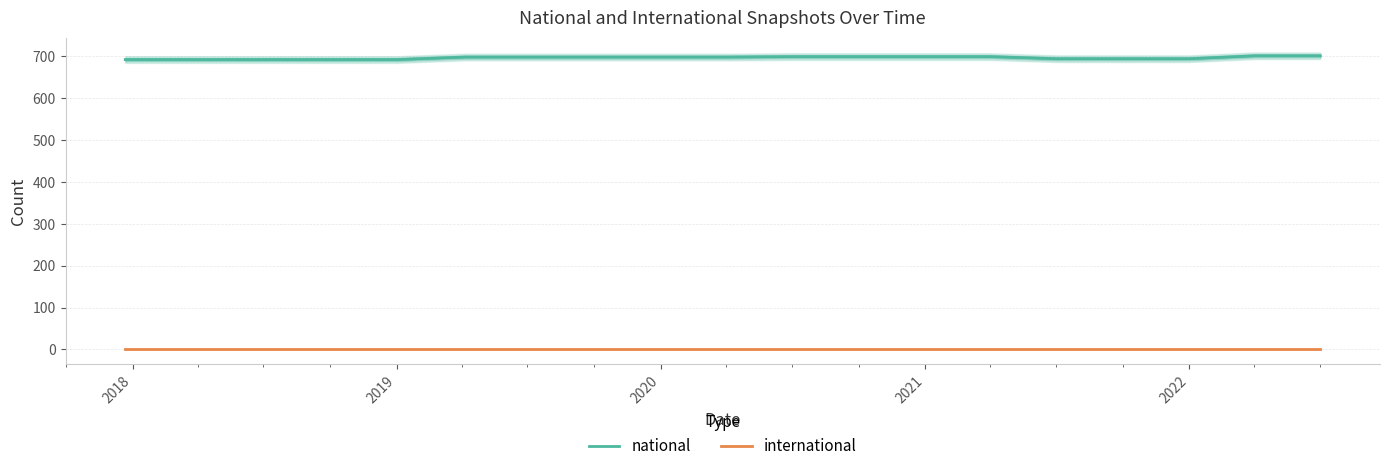

Is it true that national equals 699 at 2021?

True